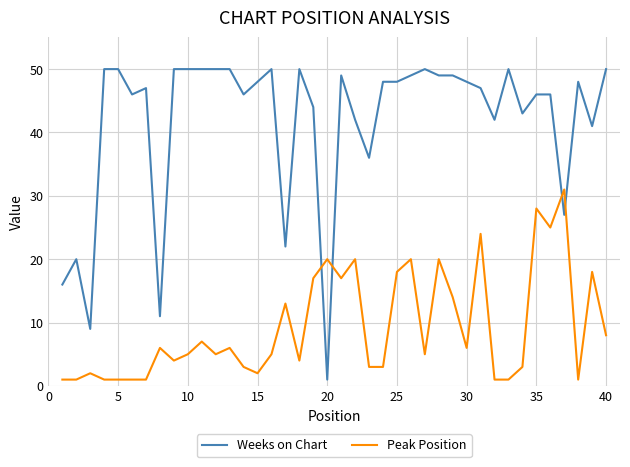

How many lines are shown in the chart?

2